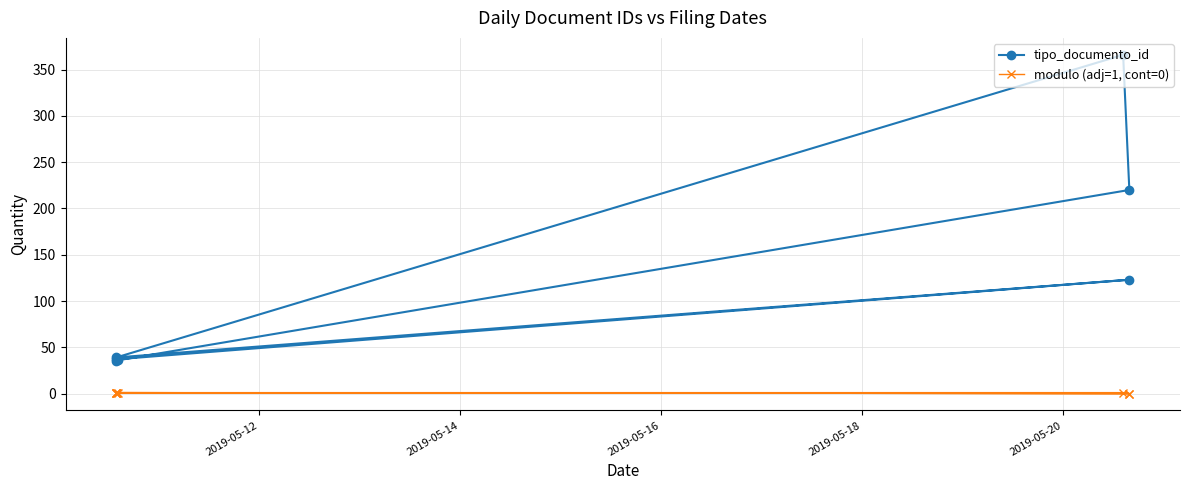

Between 2019-05-16 and 2019-05-20, which series saw the biggest shift?

tipo_documento_id